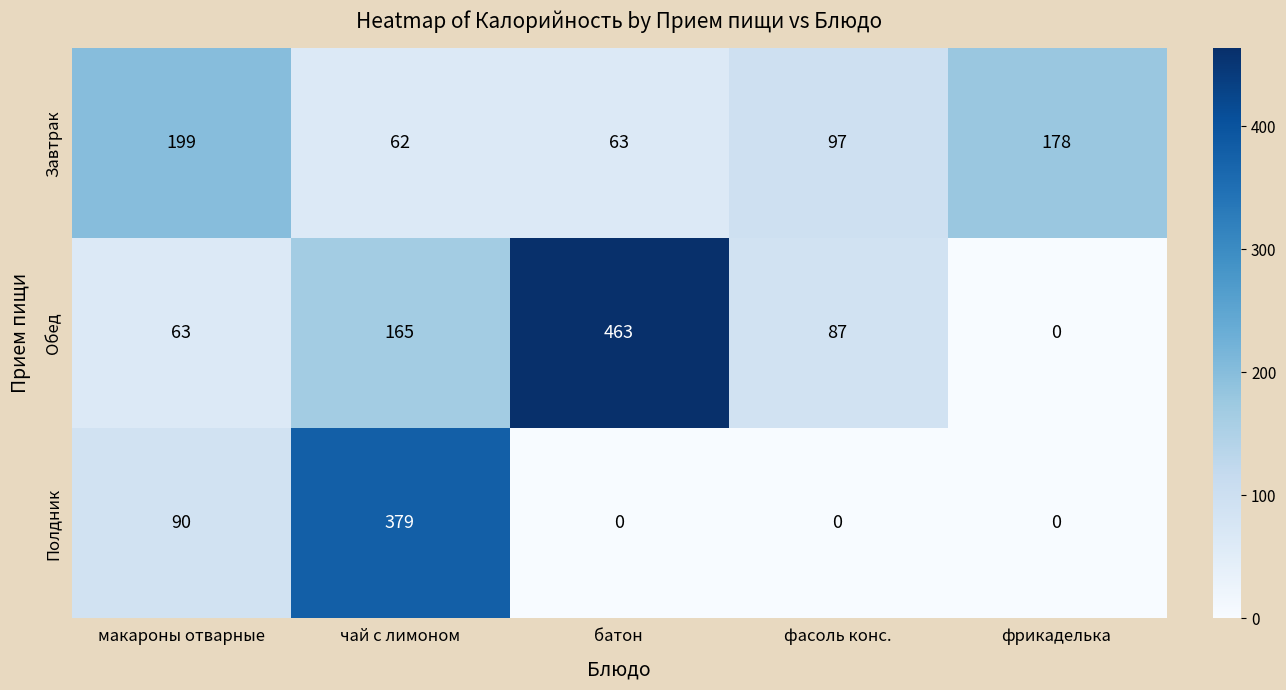

Reading right to left, extract all data points from this chart.

Завтрак: 178	97	63	62	199
Обед: 0	87	463	165	63
Полдник: 0	0	0	379	90